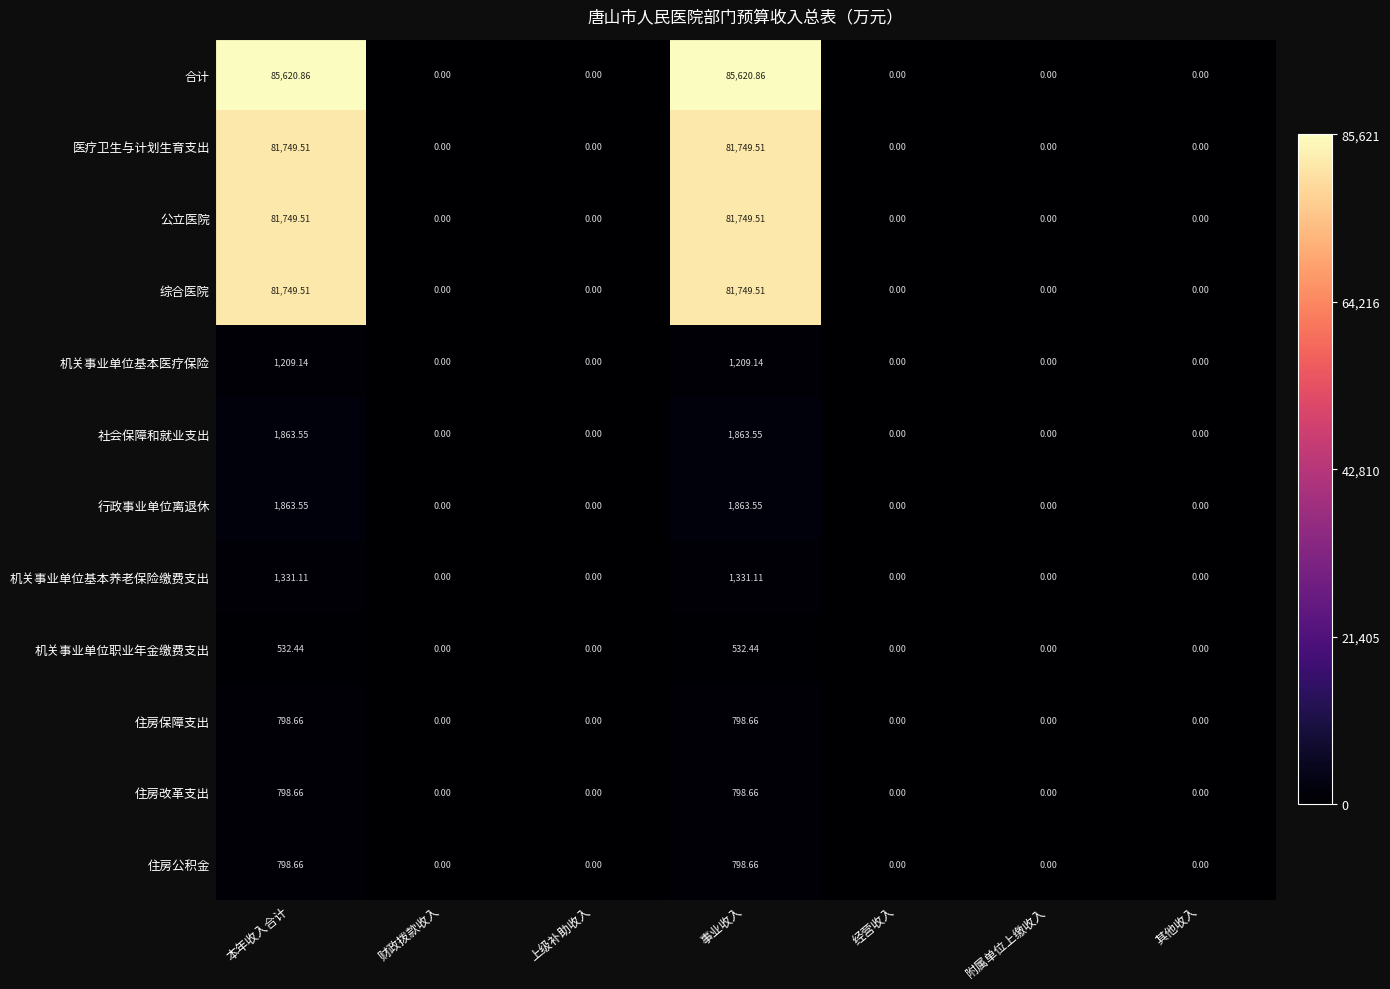

Which series has the widest spread of values?

合计